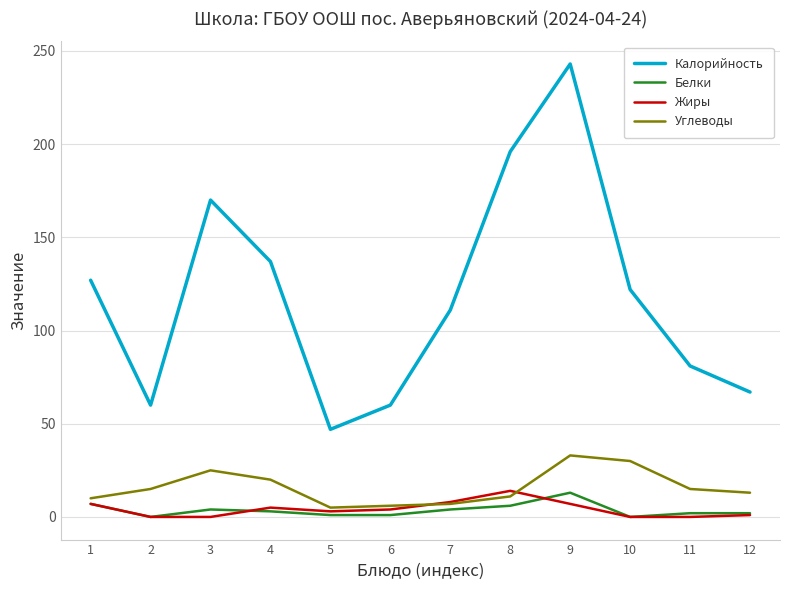

Does the chart display data point markers on the line(s)?

No